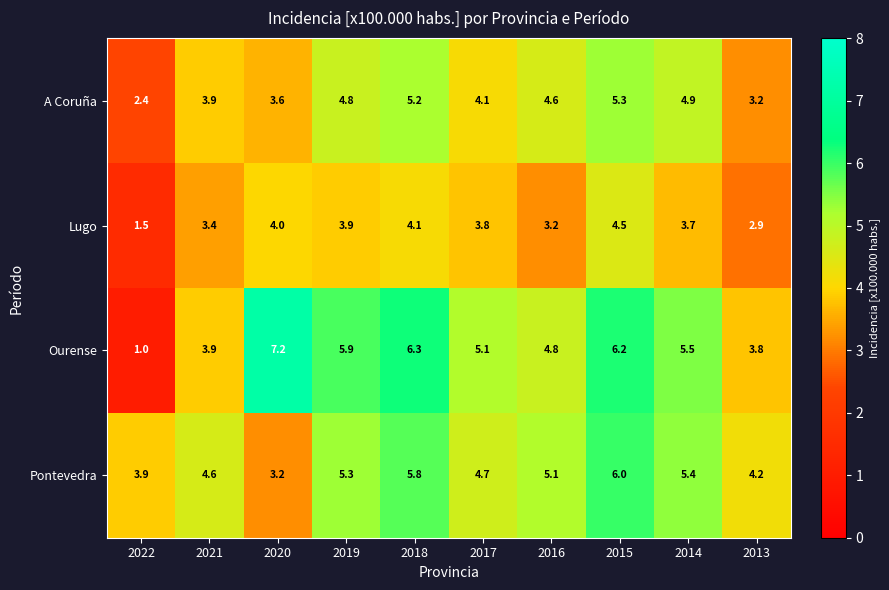

List the series in order of their peak value, highest first.

Ourense, Pontevedra, A Coruña, Lugo